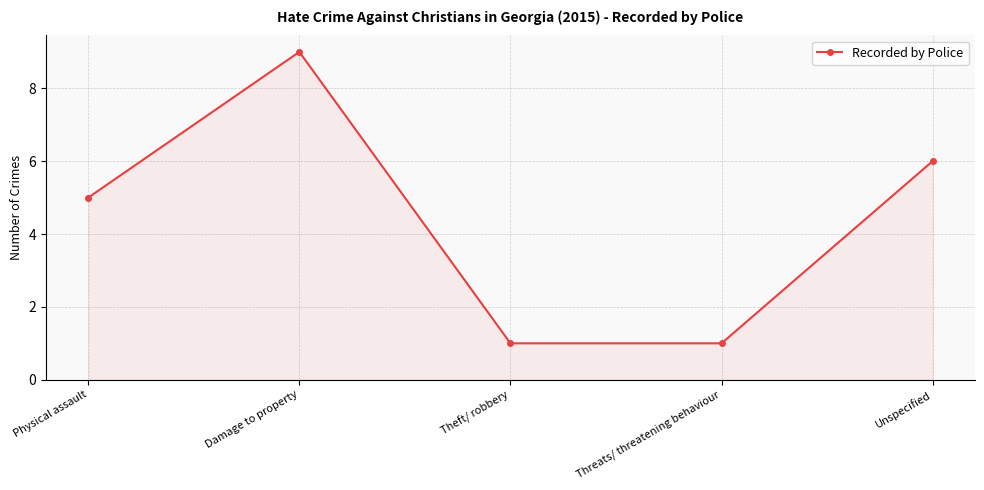

Between Threats/ threatening behaviour and Physical assault, which is larger?

Physical assault